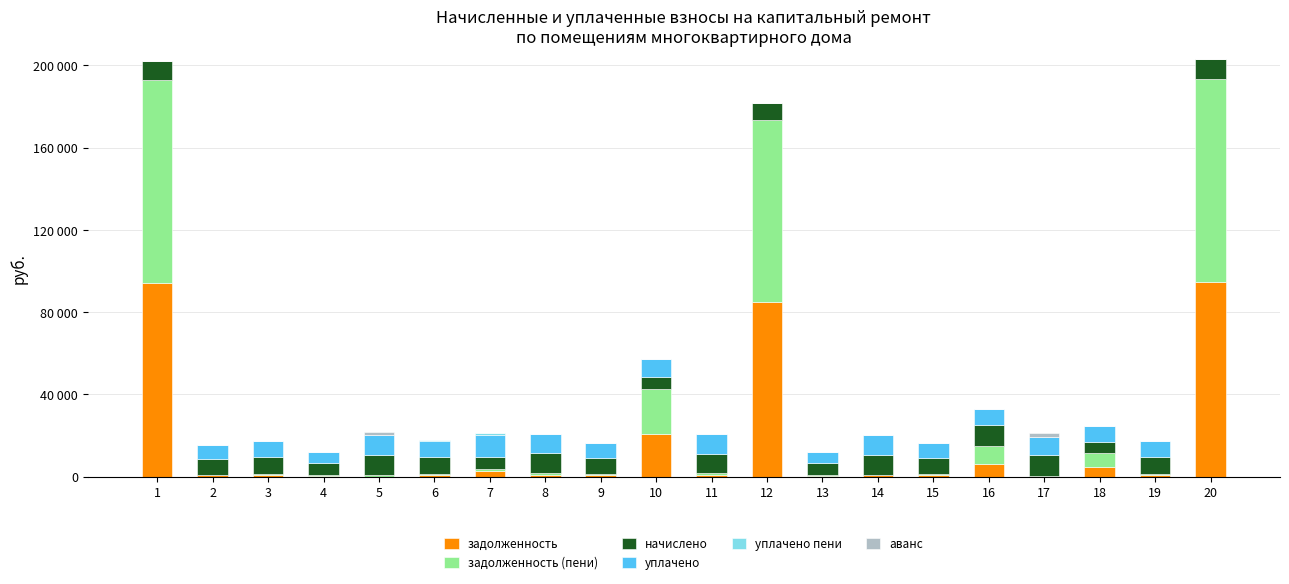

Which series has the largest range (max minus min)?

задолженность (пени)